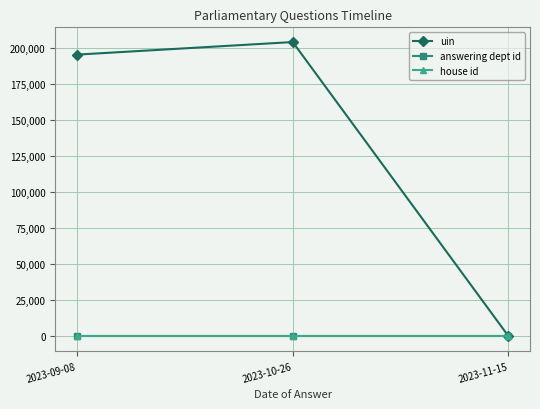

Which series has the largest range (max minus min)?

uin